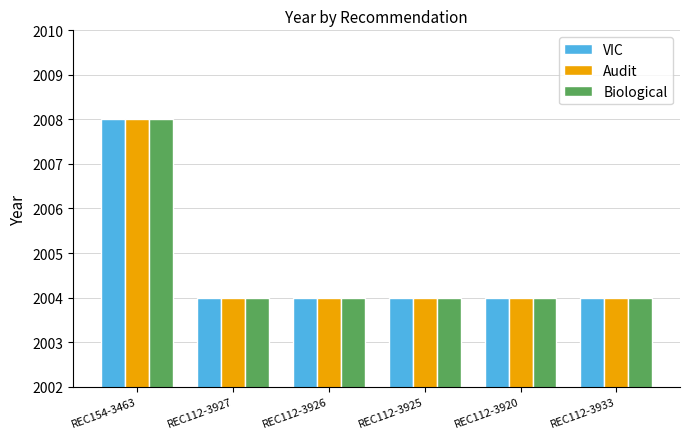

What is the sum of all Audit values?

12028